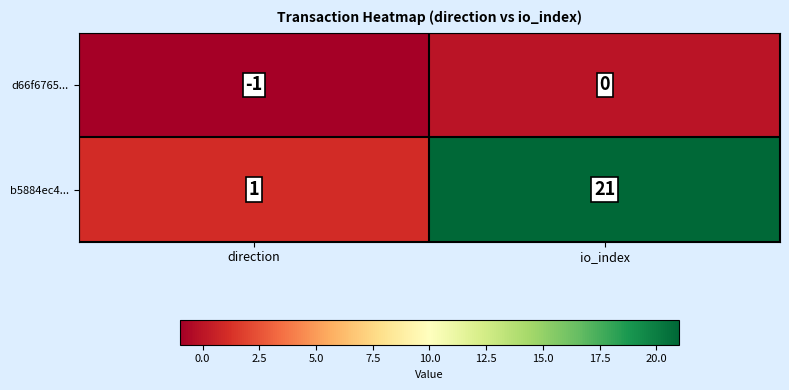

Between direction and io_index, which series saw the biggest shift?

b5884ec4...